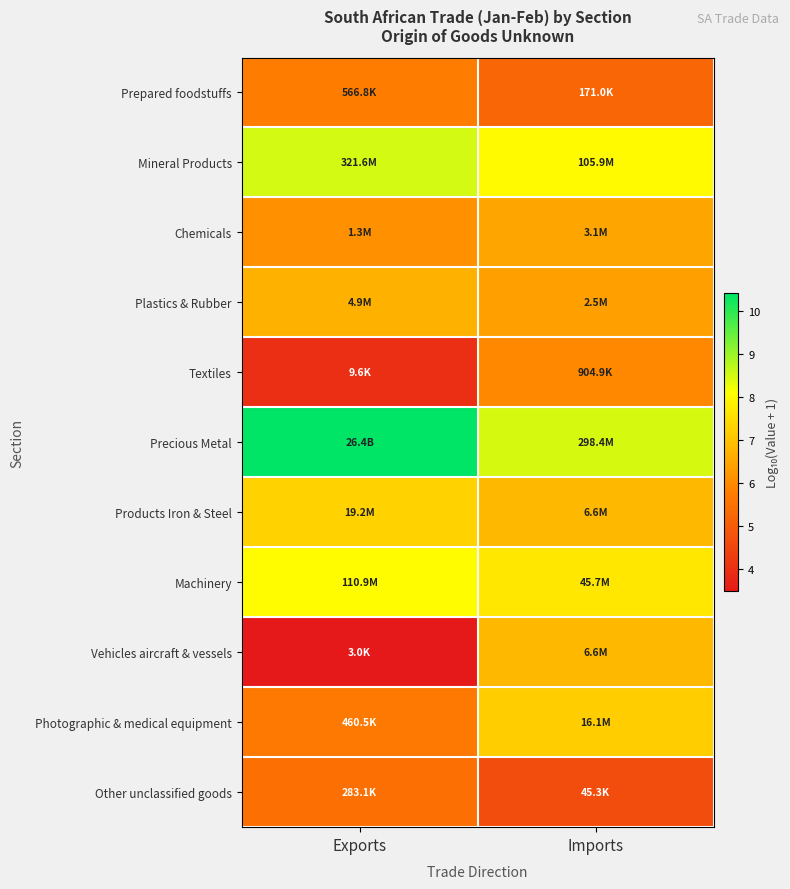

Reading left to right, transcribe all the data shown in this chart.

Prepared foodstuffs: Exports=5.8	Imports=5.2
Mineral Products: Exports=8.5	Imports=8.0
Chemicals: Exports=6.1	Imports=6.5
Plastics & Rubber: Exports=6.7	Imports=6.4
Textiles: Exports=4.0	Imports=6.0
Precious Metal: Exports=10.4	Imports=8.5
Products Iron & Steel: Exports=7.3	Imports=6.8
Machinery: Exports=8.0	Imports=7.7
Vehicles aircraft & vessels: Exports=3.5	Imports=6.8
Photographic & medical equipment: Exports=5.7	Imports=7.2
Other unclassified goods: Exports=5.5	Imports=4.7